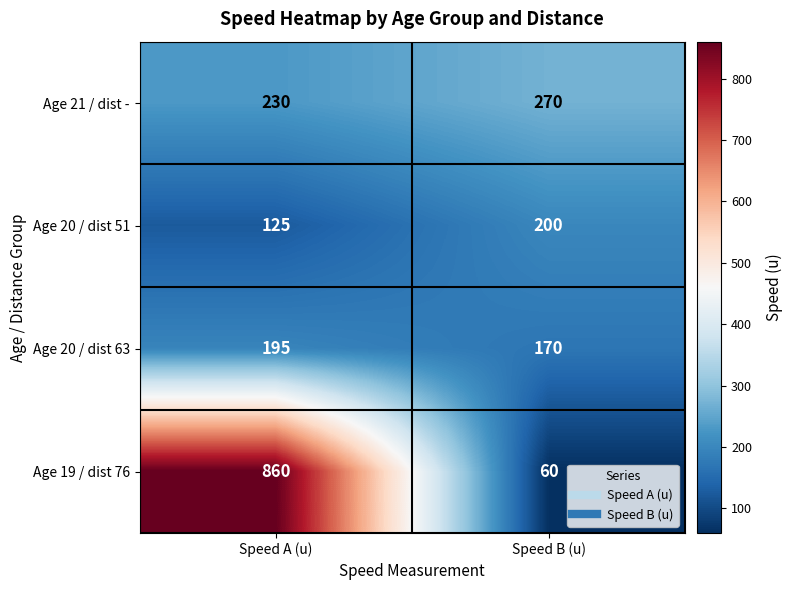

What is the approximate value of Age 20 / dist 51 at Speed B (u)?

200